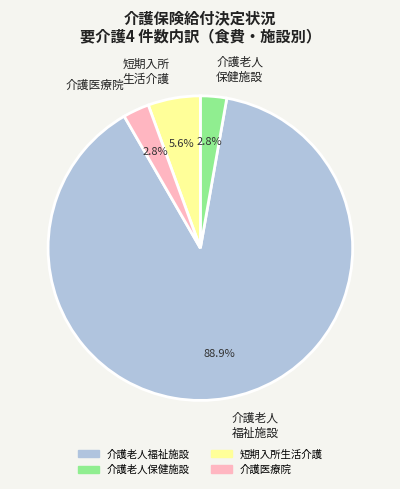

Combined, do 介護老人 保健施設 and 介護医療院 account for over 50%?

No